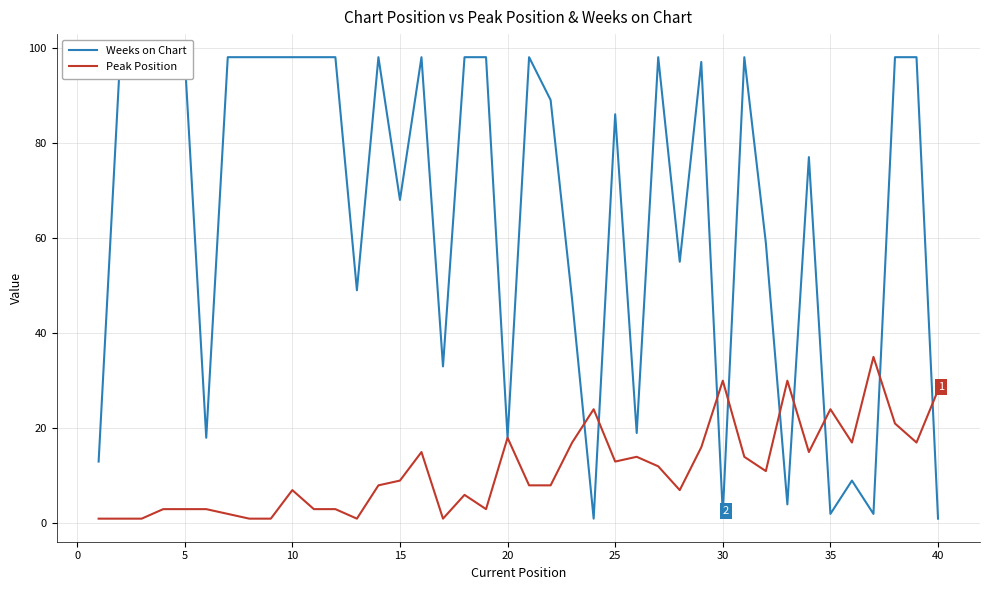

How many categories are shown in the chart?

40